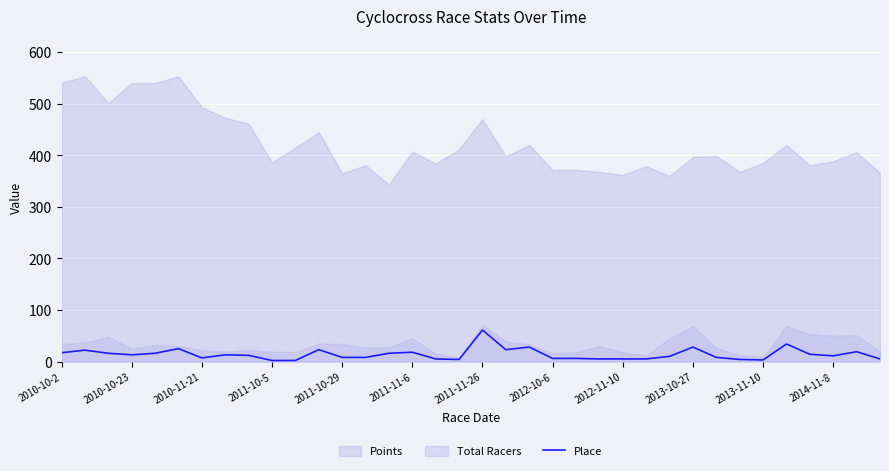

Reading left to right, extract all data points from this chart.

17	22	16	13	16	25	7	13	12	2	2	23	8	8	16	18	5	4	61	23	28	6	6	5	5	5	10	28	8	4	3	34	14	11	19	5